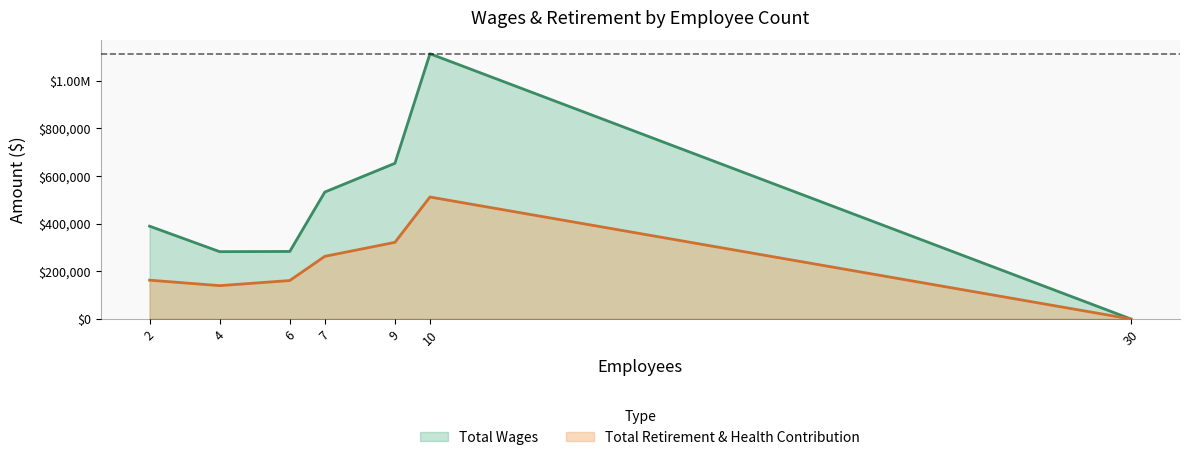

At which category is the sum across all series the highest?

10